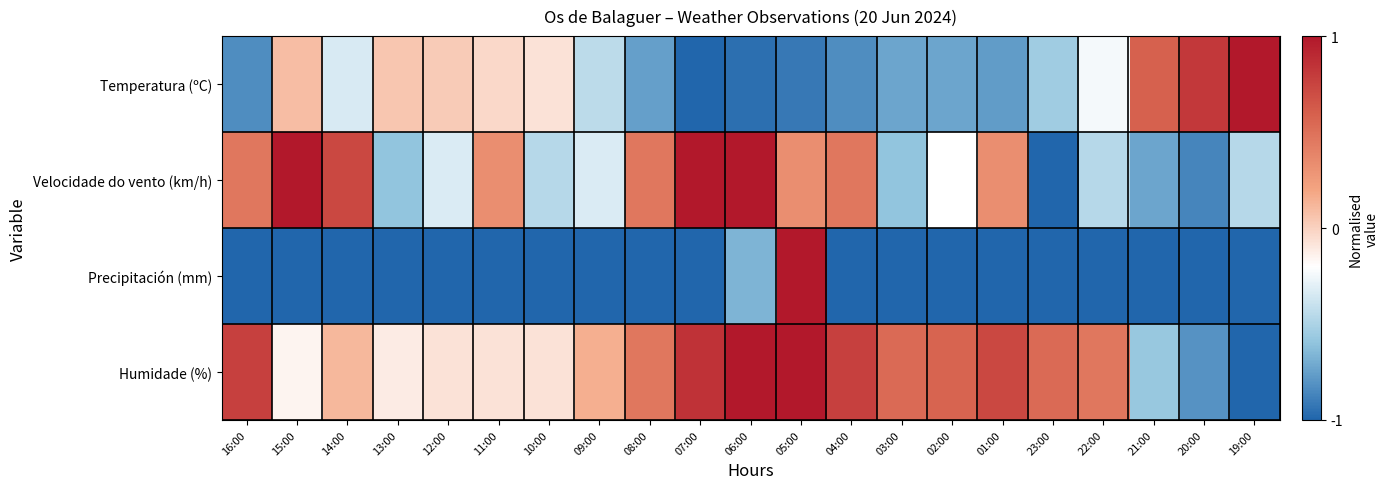

What is the spread (max minus min) of values at 03:00?

1.5